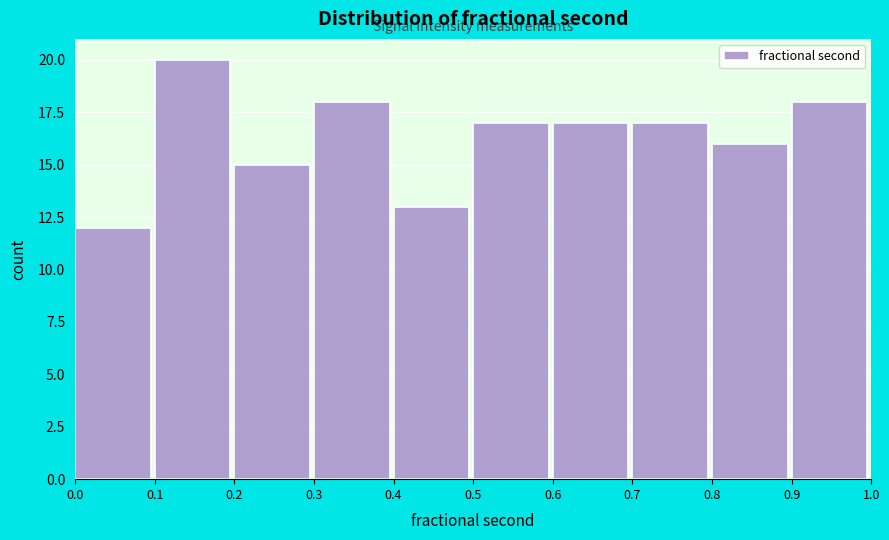

Reading left to right, transcribe this chart: for each bar, give the range it covers on the x-axis and its height. The values are not printed on the chart, so give them approximately, as read against the axis.

0.0 to 0.1: 12
0.1 to 0.2: 20
0.2 to 0.3: 15
0.3 to 0.4: 18
0.4 to 0.5: 13
0.5 to 0.6: 17
0.6 to 0.7: 17
0.7 to 0.8: 17
0.8 to 0.9: 16
0.9 to 1.0: 18